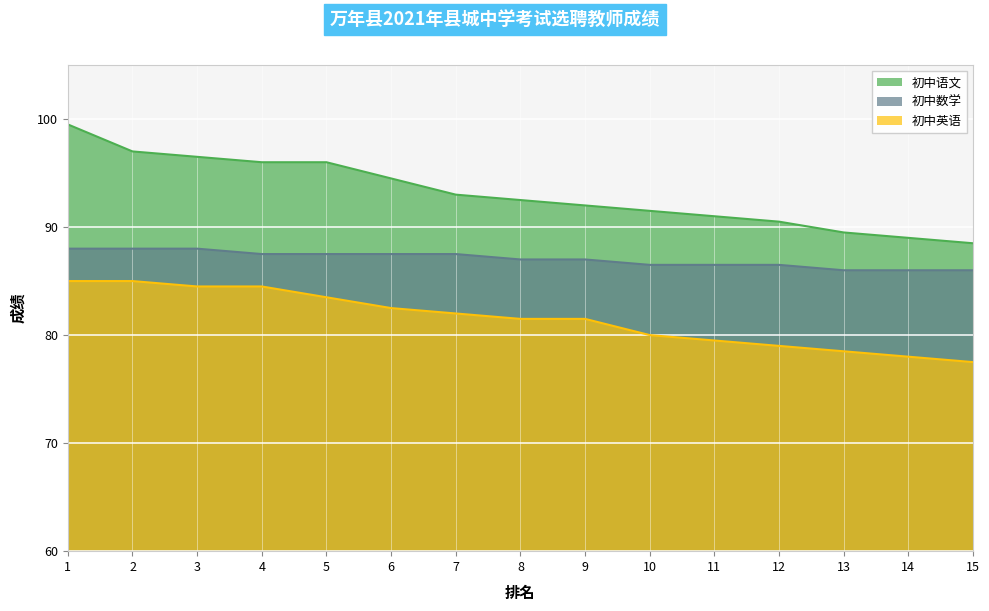

How many categories are shown in the chart?

15